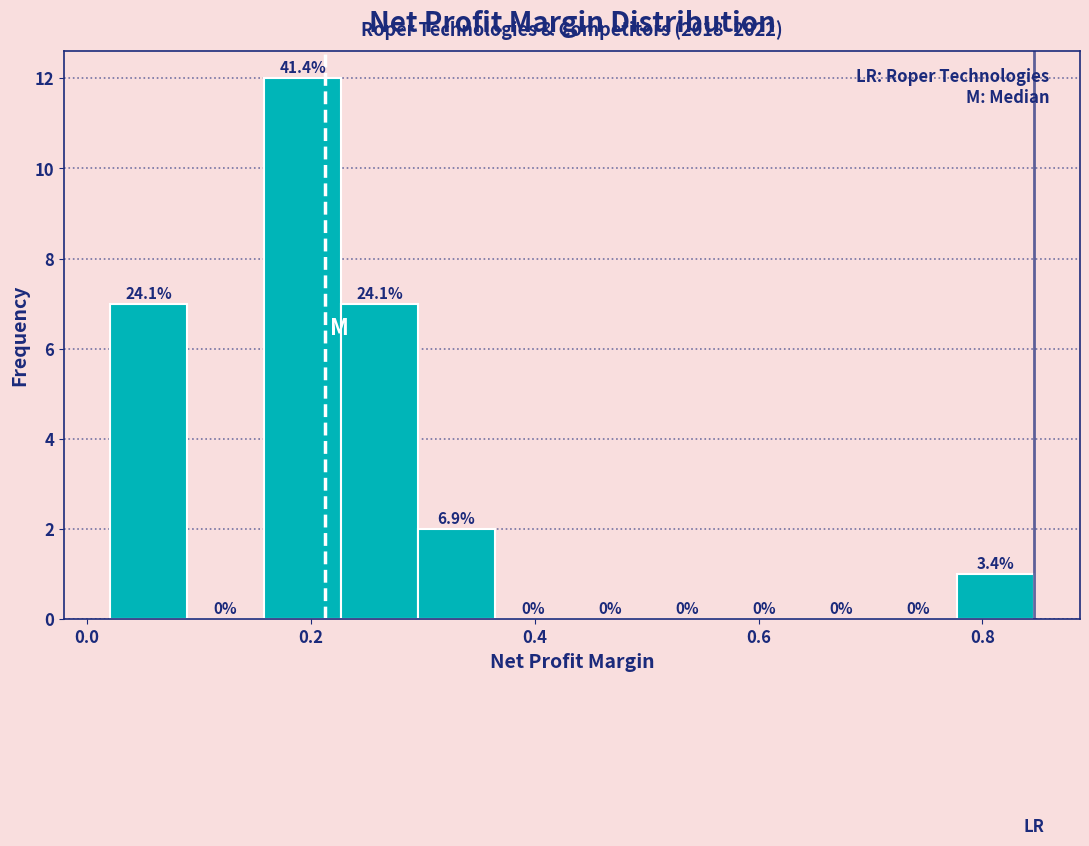

Read against the x-axis, roughly where is the centre of the tallest bar?

0.20